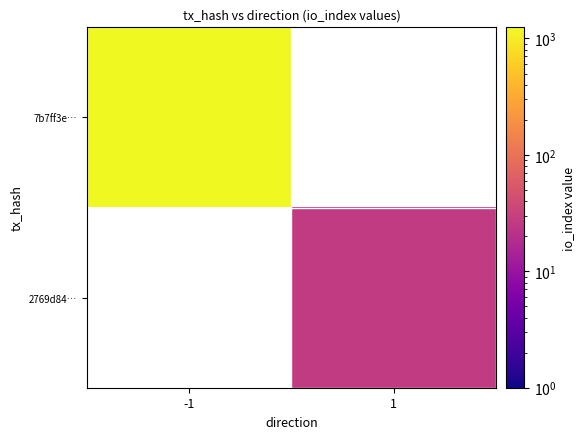

The value of 2769d84… at 1 is 26.0. True or false?

True